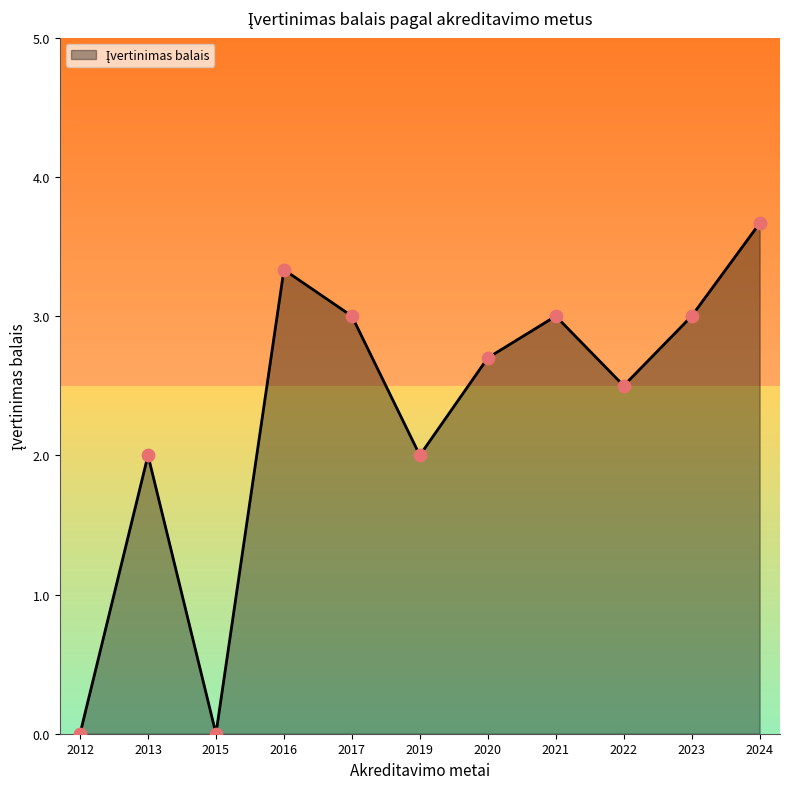

What is the change in value from 2013 to 2015?

-2.0